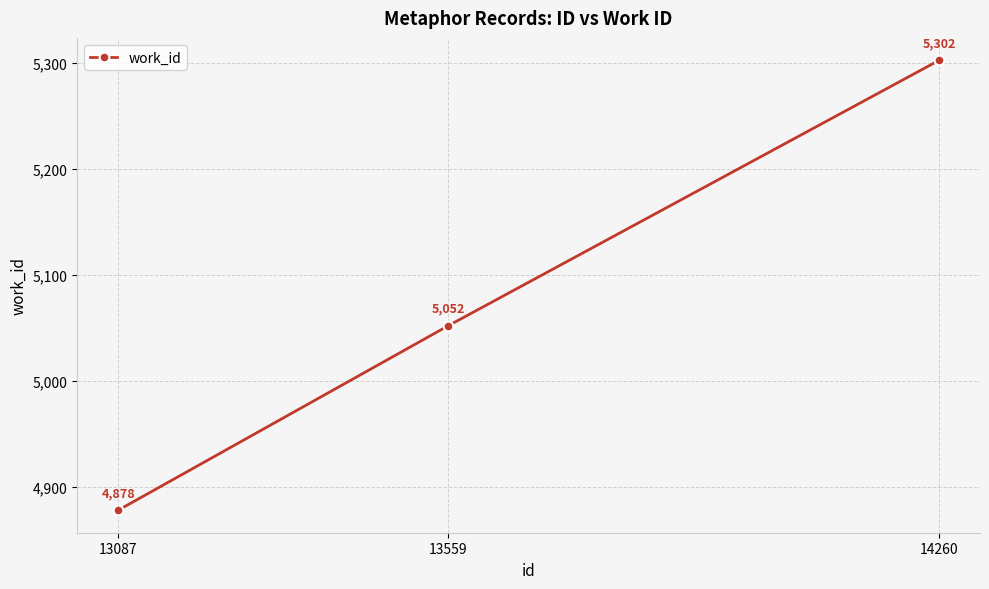

How many distinct data groups are displayed?

1